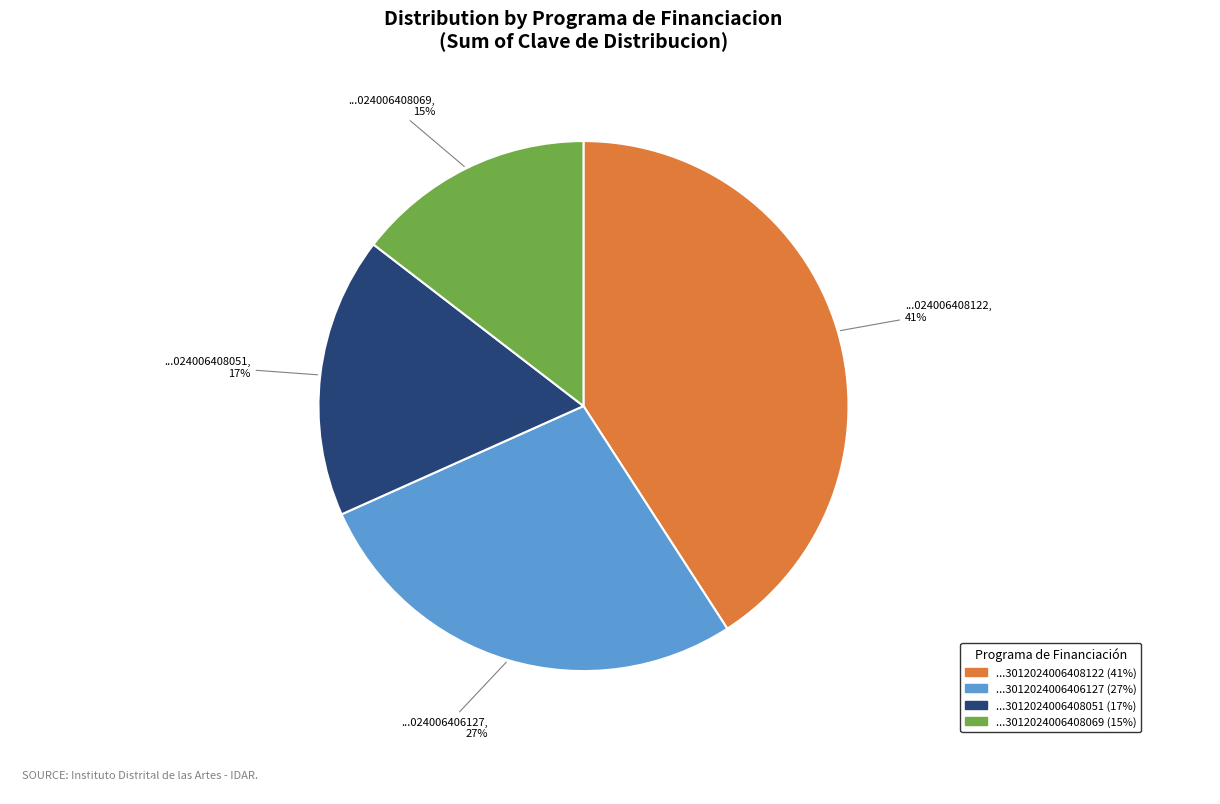

To the nearest percent, what is the average slice percentage?

25%